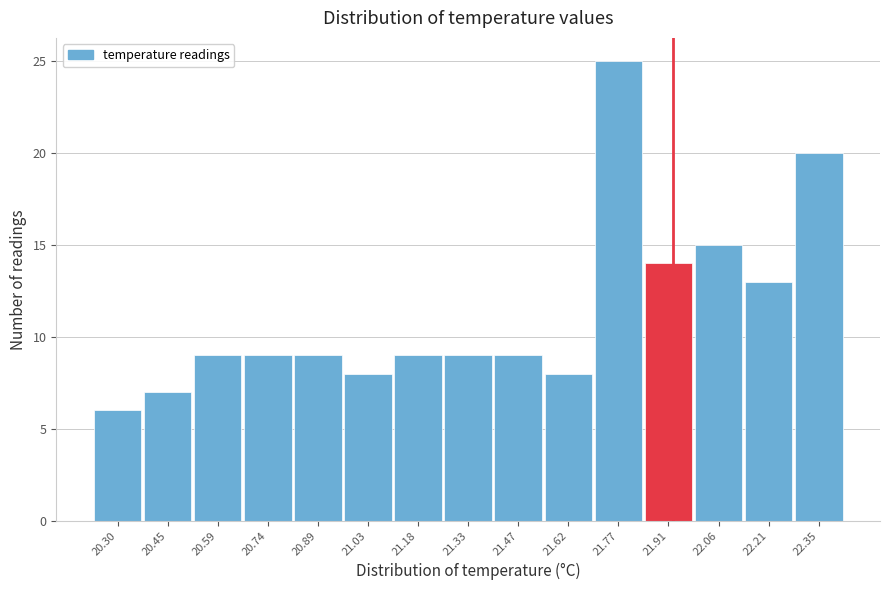

Reading left to right, extract all data points from this chart.

20.30=6	20.45=7	20.59=9	20.74=9	20.89=9	21.03=8	21.18=9	21.33=9	21.47=9	21.62=8	21.77=25	21.91=14	22.06=15	22.21=13	22.35=20